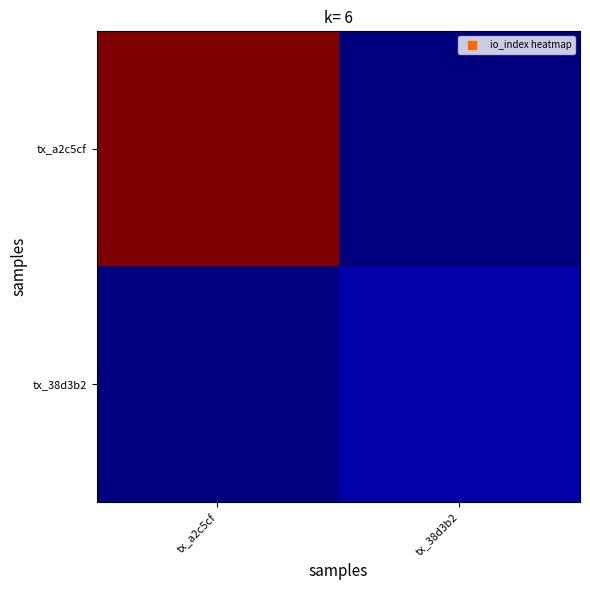

Reading left to right, list all the values displayed in this chart.

tx_a2c5cf: tx_a2c5cf=85	tx_38d3b2=0
tx_38d3b2: tx_a2c5cf=0	tx_38d3b2=3